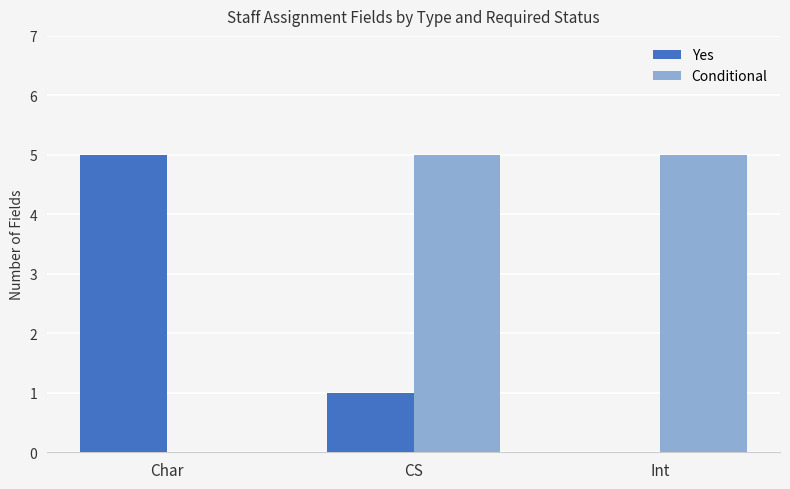

Is the value of Conditional at Int greater than the value of Yes at Int?

Yes